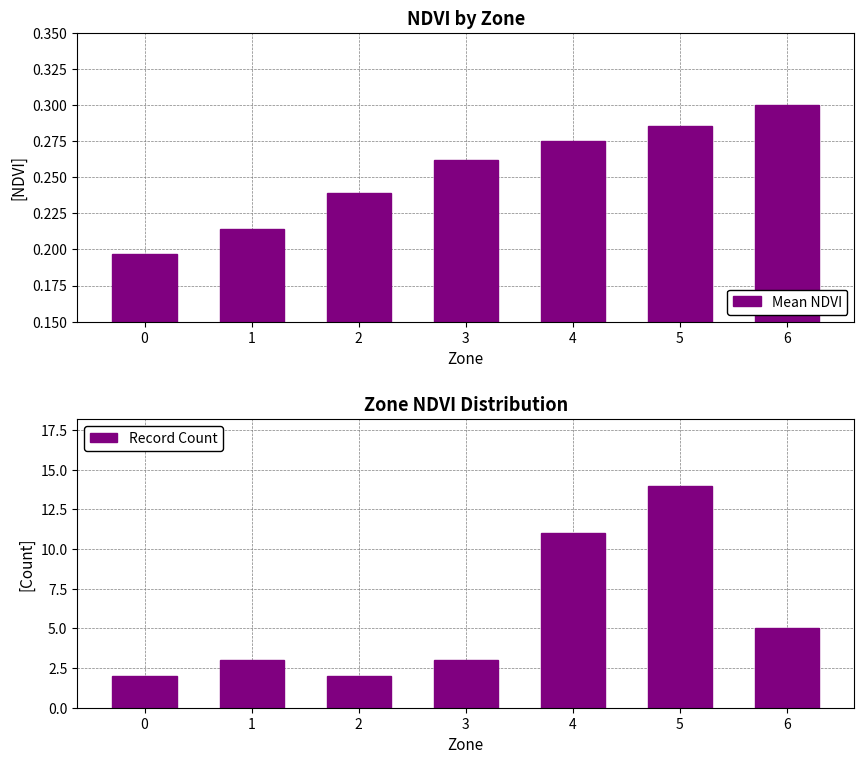

How many Mean NDVI values are between 0 and 1?

7